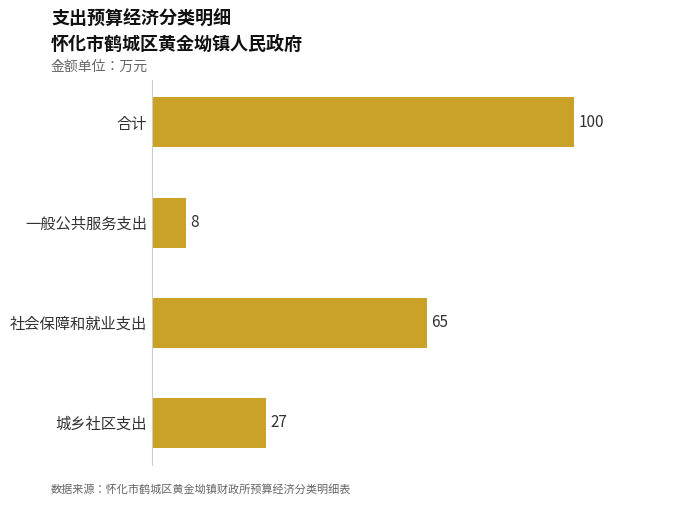

Is it true that the value at 一般公共服务支出 is 2?

False